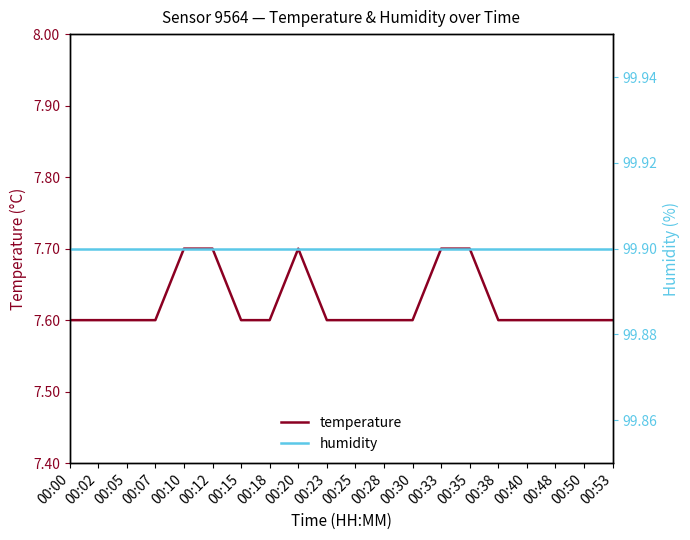

True or false: temperature has more than 0 points higher than both neighbors.

True